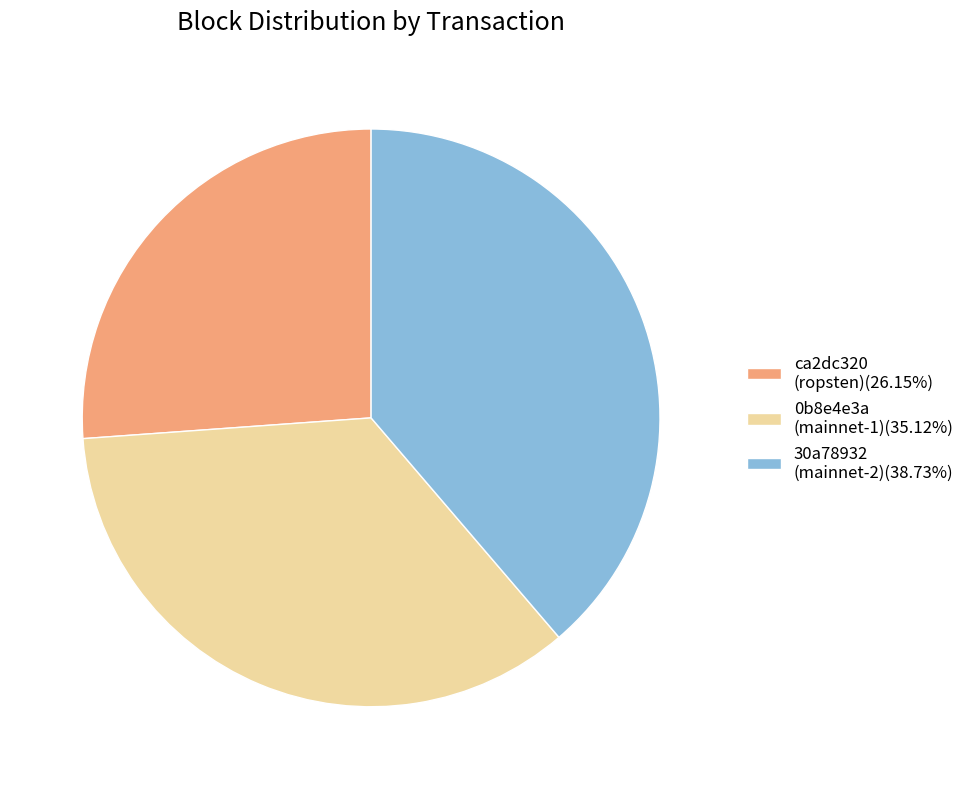

Is the sum of 0b8e4e3a (mainnet-1)(35.12%) and 30a78932 (mainnet-2)(38.73%) greater than half?

Yes